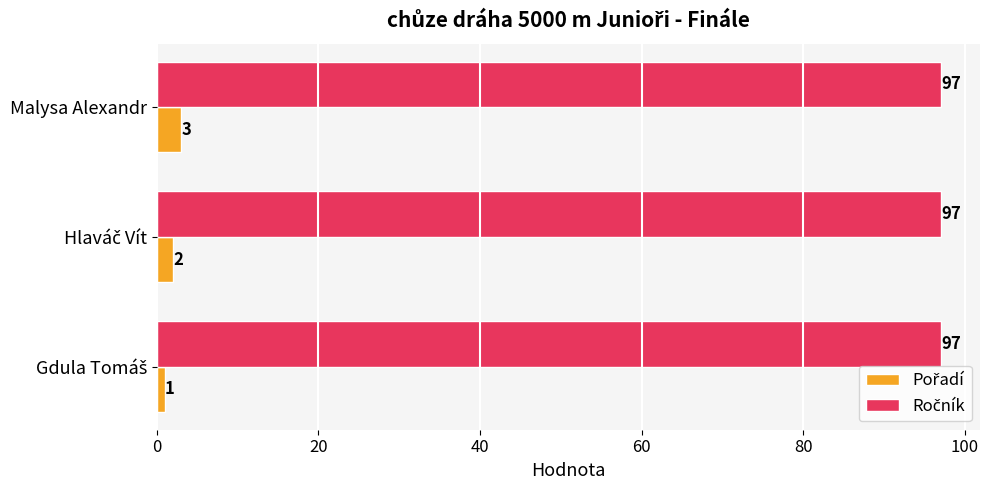

What is the spread (max minus min) of values at Malysa Alexandr?

94